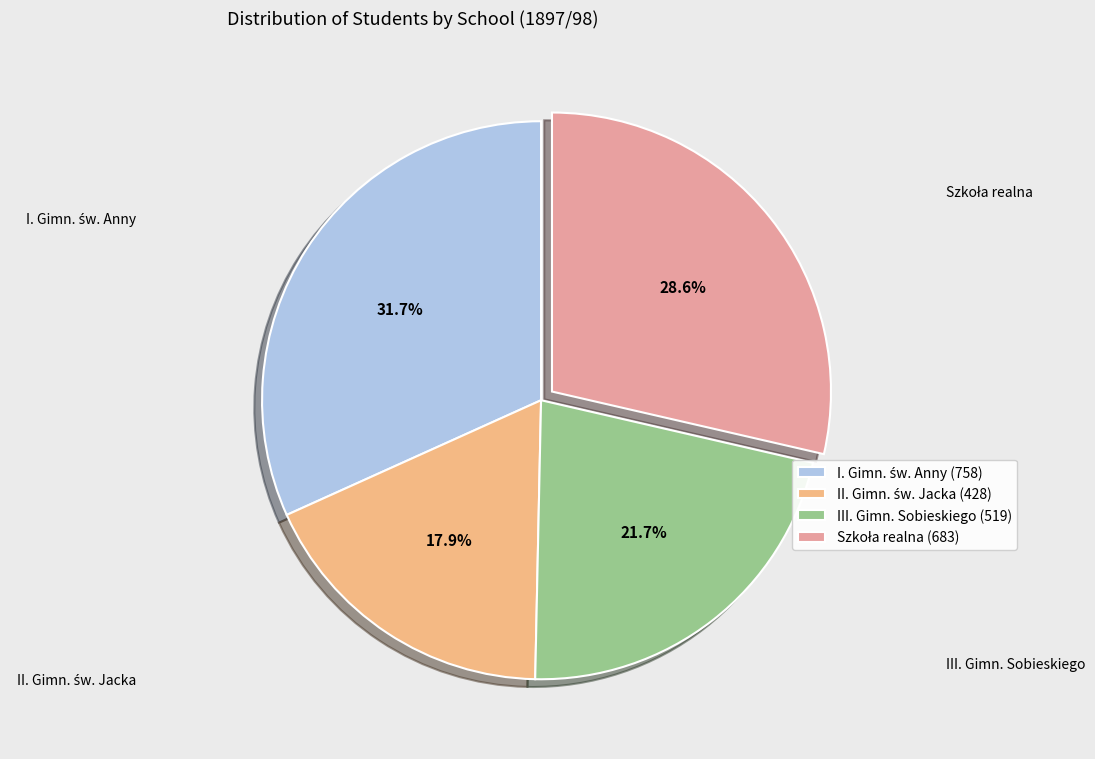

How many segments does this pie chart have?

4